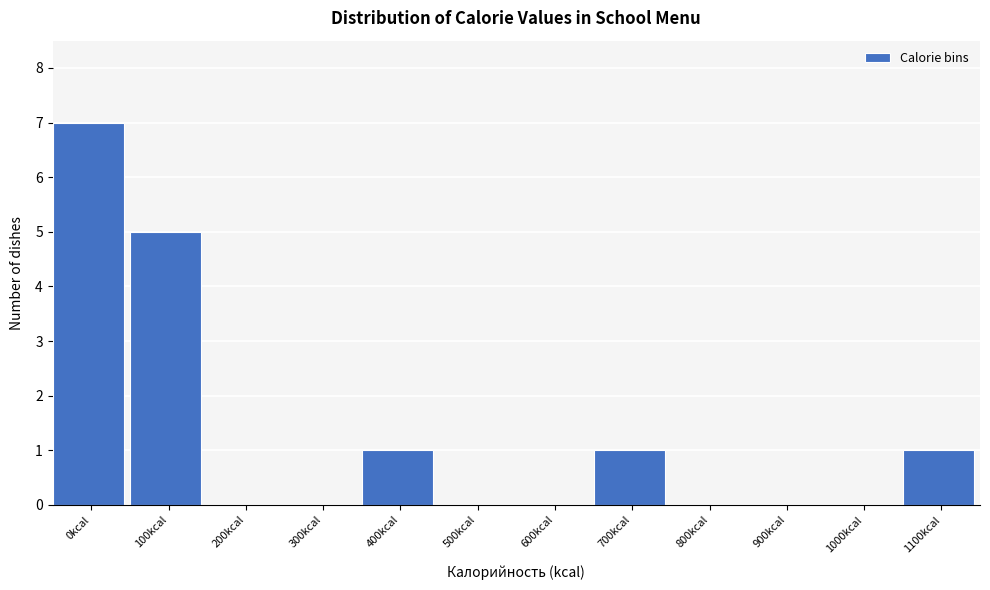

Reading right to left, extract all data points from this chart.

1100kcal=1	1000kcal=0	900kcal=0	800kcal=0	700kcal=1	600kcal=0	500kcal=0	400kcal=1	300kcal=0	200kcal=0	100kcal=5	0kcal=7